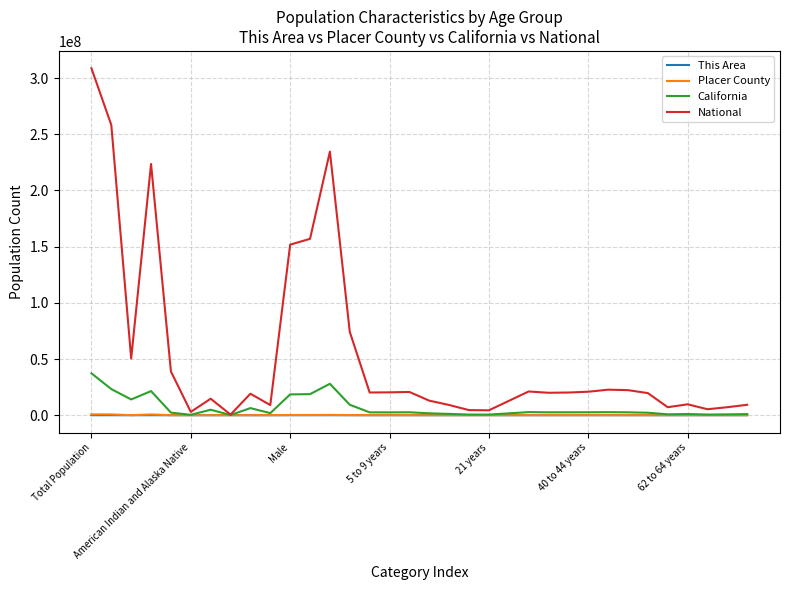

What is the maximum value shown in the chart?

308745538